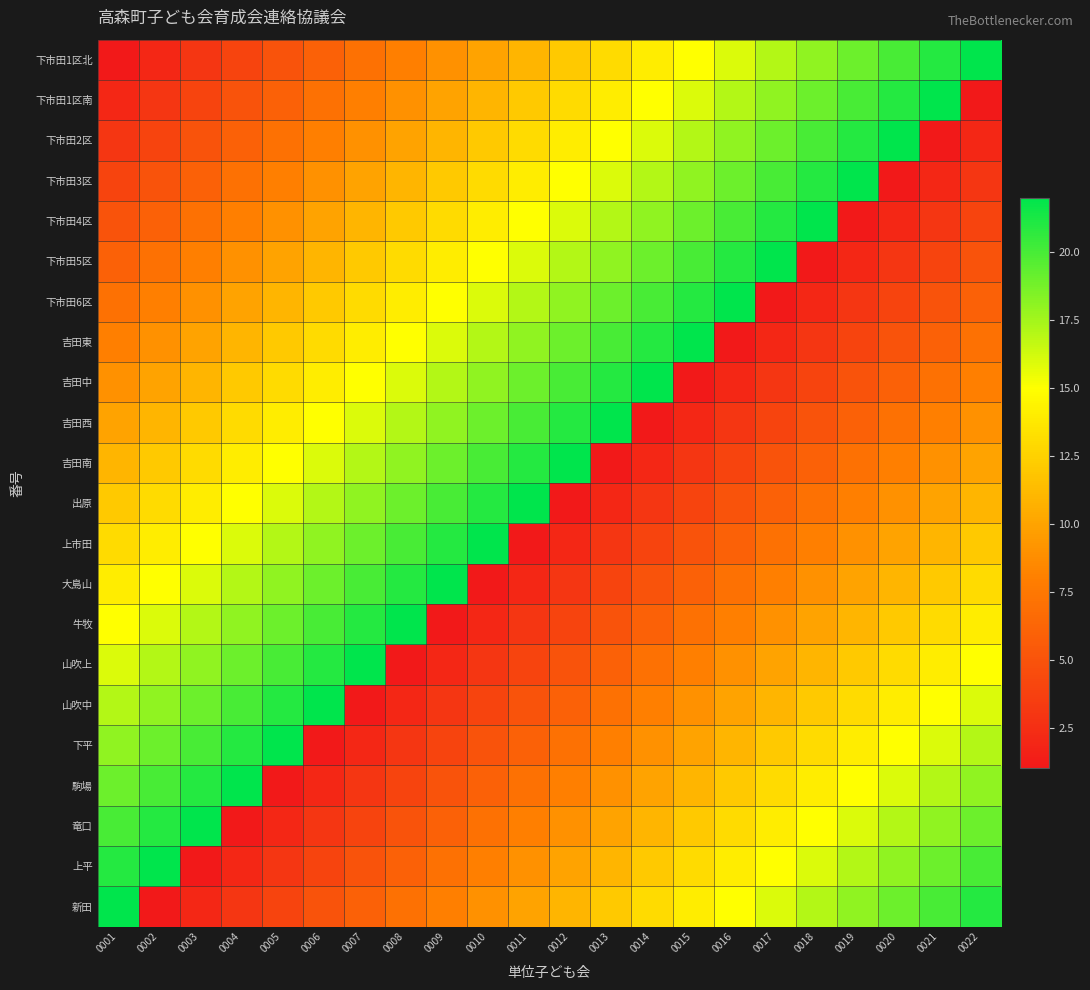

Reading left to right, extract all data points from this chart.

下市田1区北: 0001=1	0002=2	0003=3	0004=4	0005=5	0006=6	0007=7	0008=8	0009=9	0010=10	0011=11	0012=12	0013=13	0014=14	0015=15	0016=16	0017=17	0018=18	0019=19	0020=20	0021=21	0022=22
下市田1区南: 0001=2	0002=3	0003=4	0004=5	0005=6	0006=7	0007=8	0008=9	0009=10	0010=11	0011=12	0012=13	0013=14	0014=15	0015=16	0016=17	0017=18	0018=19	0019=20	0020=21	0021=22	0022=1
下市田2区: 0001=3	0002=4	0003=5	0004=6	0005=7	0006=8	0007=9	0008=10	0009=11	0010=12	0011=13	0012=14	0013=15	0014=16	0015=17	0016=18	0017=19	0018=20	0019=21	0020=22	0021=1	0022=2
下市田3区: 0001=4	0002=5	0003=6	0004=7	0005=8	0006=9	0007=10	0008=11	0009=12	0010=13	0011=14	0012=15	0013=16	0014=17	0015=18	0016=19	0017=20	0018=21	0019=22	0020=1	0021=2	0022=3
下市田4区: 0001=5	0002=6	0003=7	0004=8	0005=9	0006=10	0007=11	0008=12	0009=13	0010=14	0011=15	0012=16	0013=17	0014=18	0015=19	0016=20	0017=21	0018=22	0019=1	0020=2	0021=3	0022=4
下市田5区: 0001=6	0002=7	0003=8	0004=9	0005=10	0006=11	0007=12	0008=13	0009=14	0010=15	0011=16	0012=17	0013=18	0014=19	0015=20	0016=21	0017=22	0018=1	0019=2	0020=3	0021=4	0022=5
下市田6区: 0001=7	0002=8	0003=9	0004=10	0005=11	0006=12	0007=13	0008=14	0009=15	0010=16	0011=17	0012=18	0013=19	0014=20	0015=21	0016=22	0017=1	0018=2	0019=3	0020=4	0021=5	0022=6
吉田東: 0001=8	0002=9	0003=10	0004=11	0005=12	0006=13	0007=14	0008=15	0009=16	0010=17	0011=18	0012=19	0013=20	0014=21	0015=22	0016=1	0017=2	0018=3	0019=4	0020=5	0021=6	0022=7
吉田中: 0001=9	0002=10	0003=11	0004=12	0005=13	0006=14	0007=15	0008=16	0009=17	0010=18	0011=19	0012=20	0013=21	0014=22	0015=1	0016=2	0017=3	0018=4	0019=5	0020=6	0021=7	0022=8
吉田西: 0001=10	0002=11	0003=12	0004=13	0005=14	0006=15	0007=16	0008=17	0009=18	0010=19	0011=20	0012=21	0013=22	0014=1	0015=2	0016=3	0017=4	0018=5	0019=6	0020=7	0021=8	0022=9
吉田南: 0001=11	0002=12	0003=13	0004=14	0005=15	0006=16	0007=17	0008=18	0009=19	0010=20	0011=21	0012=22	0013=1	0014=2	0015=3	0016=4	0017=5	0018=6	0019=7	0020=8	0021=9	0022=10
出原: 0001=12	0002=13	0003=14	0004=15	0005=16	0006=17	0007=18	0008=19	0009=20	0010=21	0011=22	0012=1	0013=2	0014=3	0015=4	0016=5	0017=6	0018=7	0019=8	0020=9	0021=10	0022=11
上市田: 0001=13	0002=14	0003=15	0004=16	0005=17	0006=18	0007=19	0008=20	0009=21	0010=22	0011=1	0012=2	0013=3	0014=4	0015=5	0016=6	0017=7	0018=8	0019=9	0020=10	0021=11	0022=12
大島山: 0001=14	0002=15	0003=16	0004=17	0005=18	0006=19	0007=20	0008=21	0009=22	0010=1	0011=2	0012=3	0013=4	0014=5	0015=6	0016=7	0017=8	0018=9	0019=10	0020=11	0021=12	0022=13
牛牧: 0001=15	0002=16	0003=17	0004=18	0005=19	0006=20	0007=21	0008=22	0009=1	0010=2	0011=3	0012=4	0013=5	0014=6	0015=7	0016=8	0017=9	0018=10	0019=11	0020=12	0021=13	0022=14
山吹上: 0001=16	0002=17	0003=18	0004=19	0005=20	0006=21	0007=22	0008=1	0009=2	0010=3	0011=4	0012=5	0013=6	0014=7	0015=8	0016=9	0017=10	0018=11	0019=12	0020=13	0021=14	0022=15
山吹中: 0001=17	0002=18	0003=19	0004=20	0005=21	0006=22	0007=1	0008=2	0009=3	0010=4	0011=5	0012=6	0013=7	0014=8	0015=9	0016=10	0017=11	0018=12	0019=13	0020=14	0021=15	0022=16
下平: 0001=18	0002=19	0003=20	0004=21	0005=22	0006=1	0007=2	0008=3	0009=4	0010=5	0011=6	0012=7	0013=8	0014=9	0015=10	0016=11	0017=12	0018=13	0019=14	0020=15	0021=16	0022=17
駒場: 0001=19	0002=20	0003=21	0004=22	0005=1	0006=2	0007=3	0008=4	0009=5	0010=6	0011=7	0012=8	0013=9	0014=10	0015=11	0016=12	0017=13	0018=14	0019=15	0020=16	0021=17	0022=18
竜口: 0001=20	0002=21	0003=22	0004=1	0005=2	0006=3	0007=4	0008=5	0009=6	0010=7	0011=8	0012=9	0013=10	0014=11	0015=12	0016=13	0017=14	0018=15	0019=16	0020=17	0021=18	0022=19
上平: 0001=21	0002=22	0003=1	0004=2	0005=3	0006=4	0007=5	0008=6	0009=7	0010=8	0011=9	0012=10	0013=11	0014=12	0015=13	0016=14	0017=15	0018=16	0019=17	0020=18	0021=19	0022=20
新田: 0001=22	0002=1	0003=2	0004=3	0005=4	0006=5	0007=6	0008=7	0009=8	0010=9	0011=10	0012=11	0013=12	0014=13	0015=14	0016=15	0017=16	0018=17	0019=18	0020=19	0021=20	0022=21